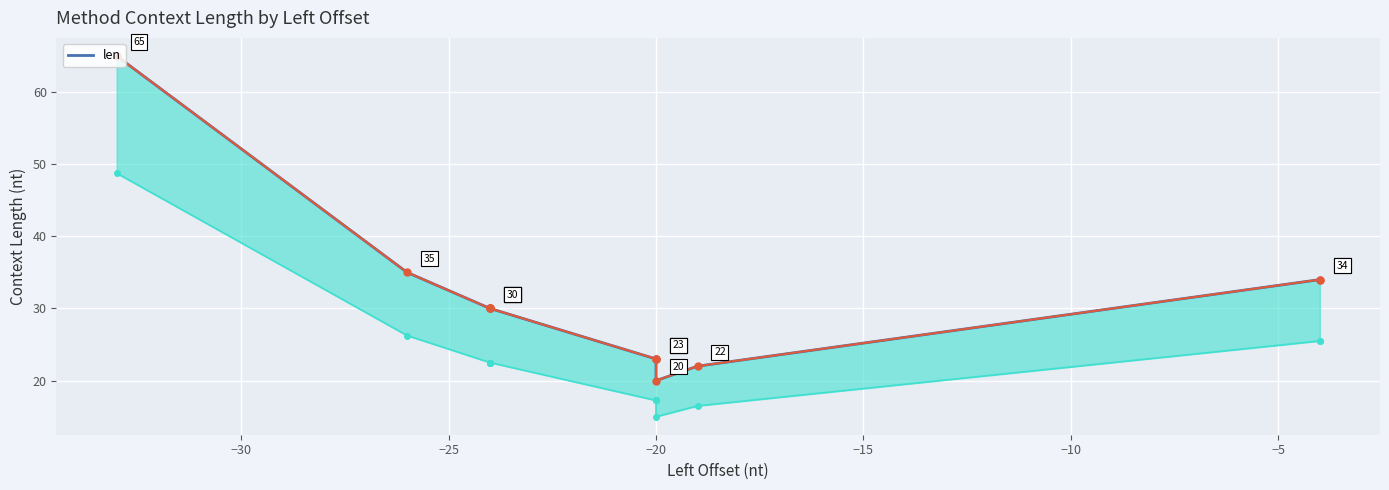

The value at −30 is 19. True or false?

False